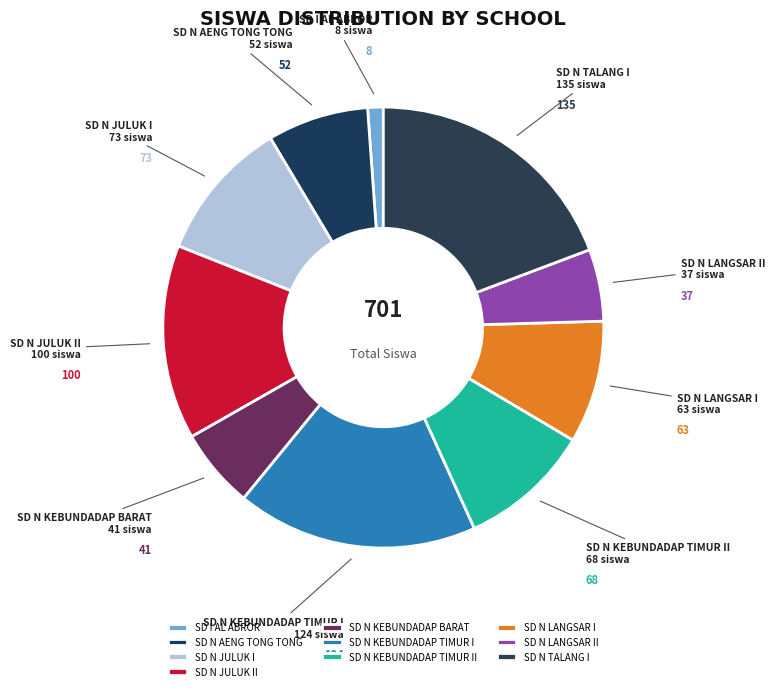

Does SD N JULUK I represent more than half of the total?

No